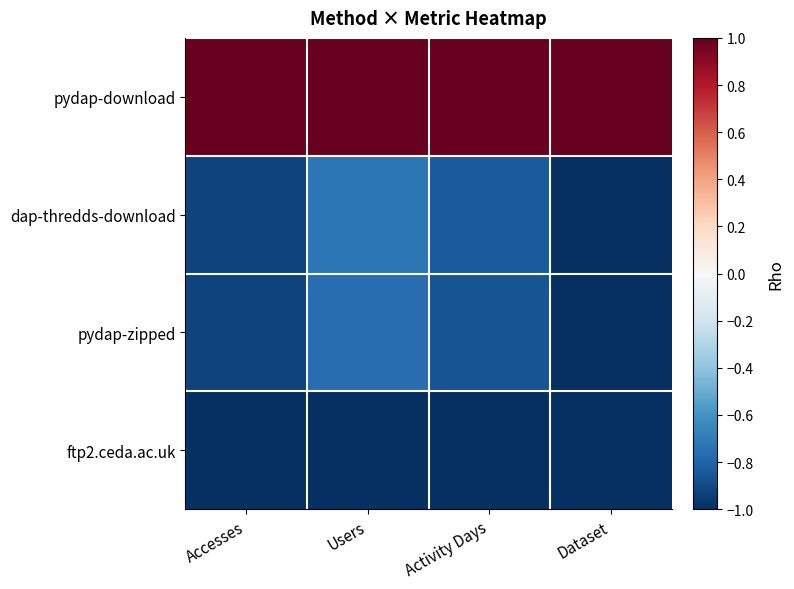

Reading right to left, extract all data points from this chart.

pydap-download: Dataset=1.0	Activity Days=1.0	Users=1.0	Accesses=1.0
dap-thredds-download: Dataset=-1.0	Activity Days=-0.8	Users=-0.7	Accesses=-0.9
pydap-zipped: Dataset=-1.0	Activity Days=-0.9	Users=-0.8	Accesses=-0.9
ftp2.ceda.ac.uk: Dataset=-1.0	Activity Days=-1.0	Users=-1.0	Accesses=-1.0